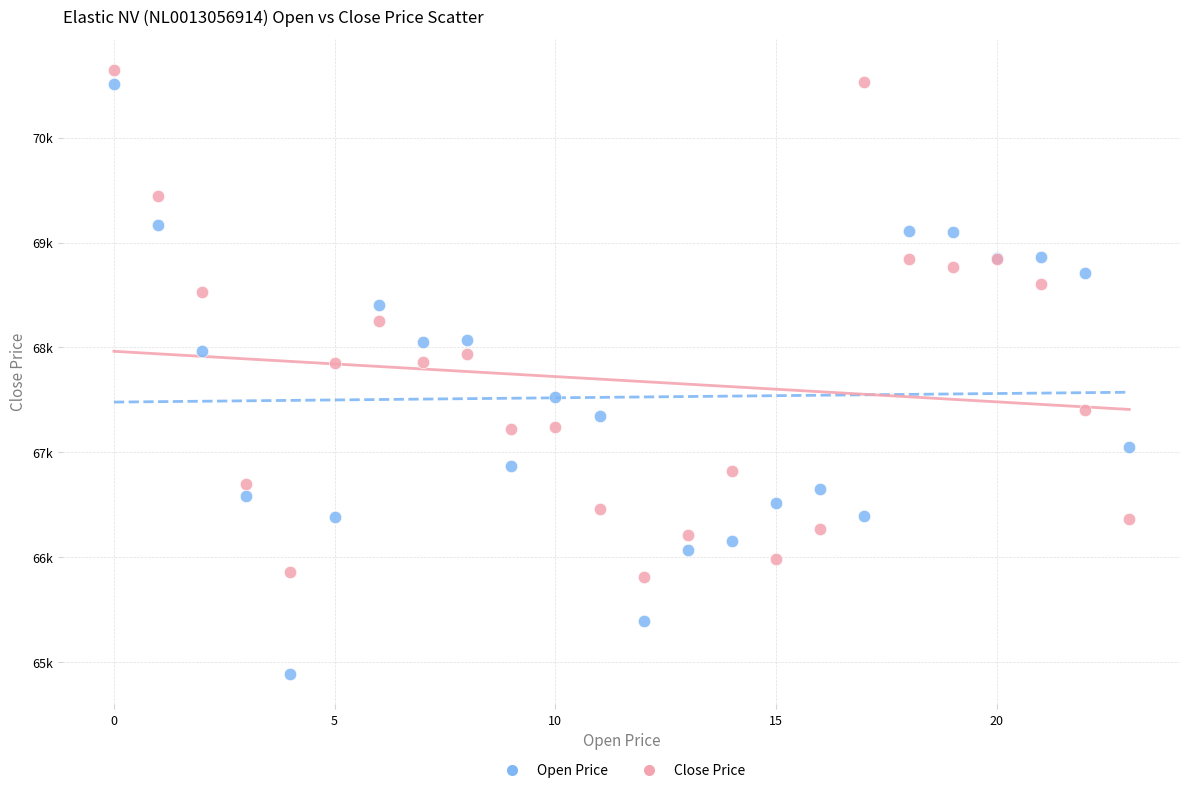

What are all the series names shown in the legend?

Open Price, Close Price